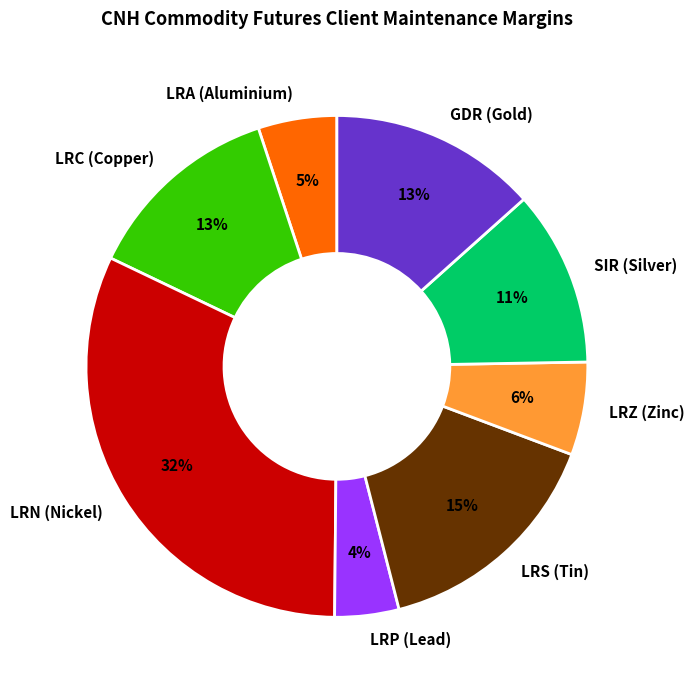

How many slices are in this pie chart?

8